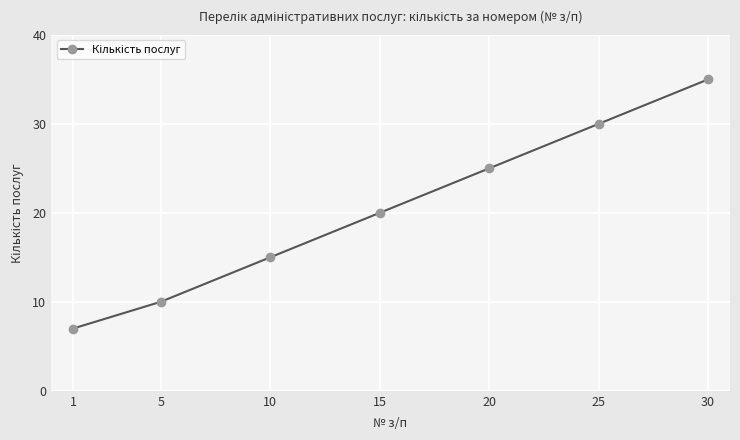

What is the difference between the second highest and minimum values?

23